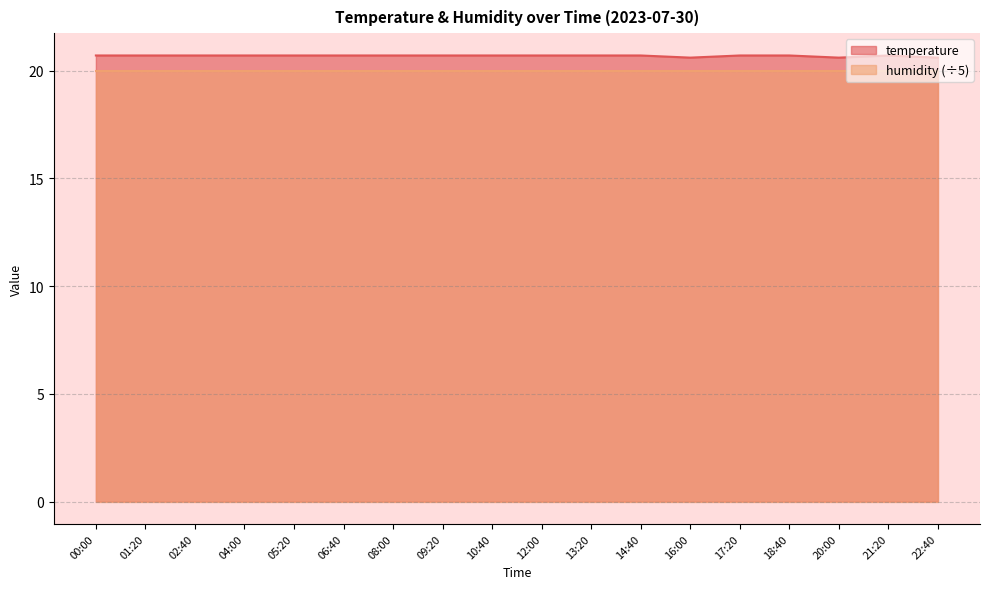

How many points are lower than both their immediate neighbors (excluding endpoints)?

2